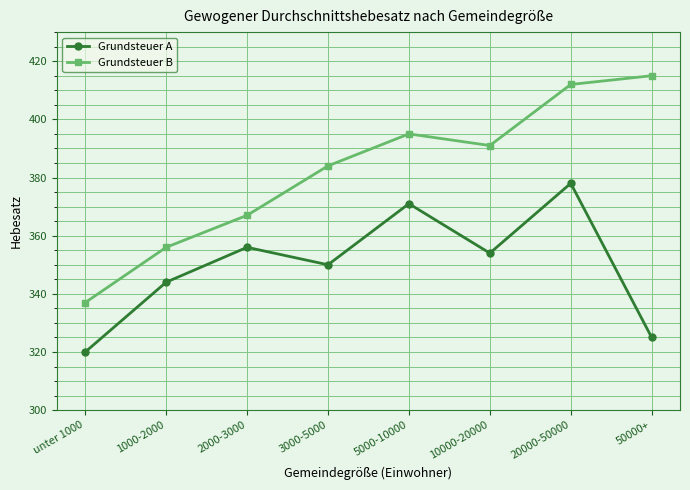

What is the value of the Grundsteuer B point at the 1st from the left?

337